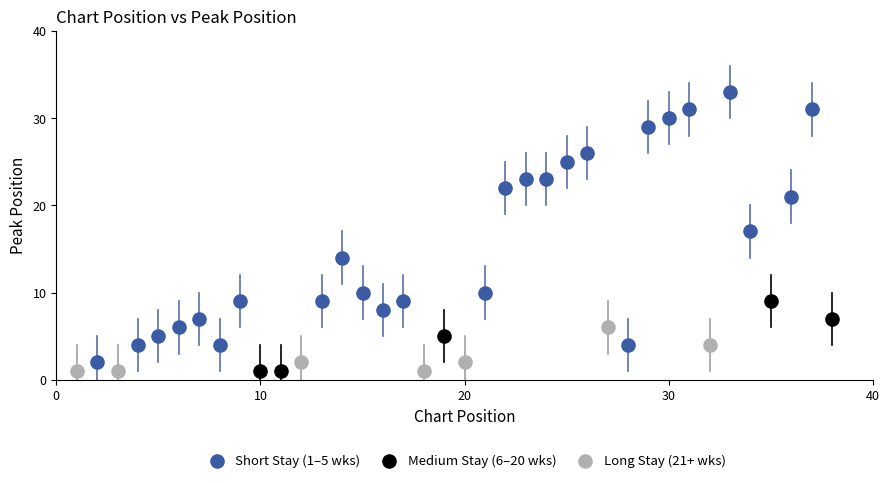

Which series reaches the maximum Y coordinate?

Short Stay (1–5 wks)